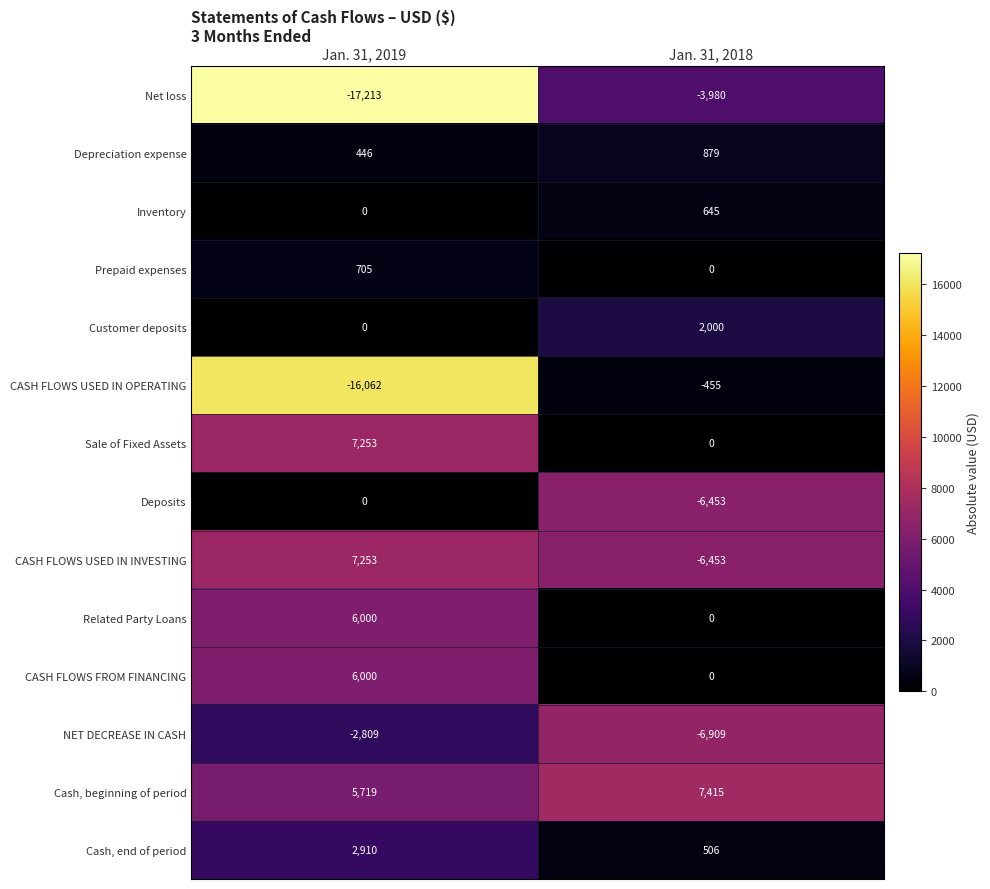

What is the greatest value displayed?

7415